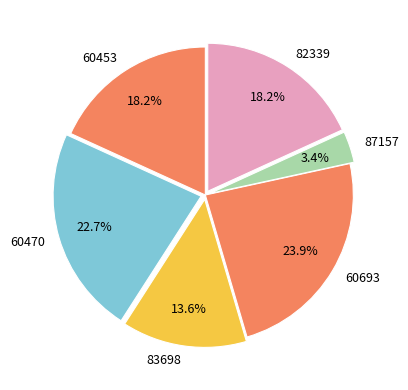

How many segments does this pie chart have?

6